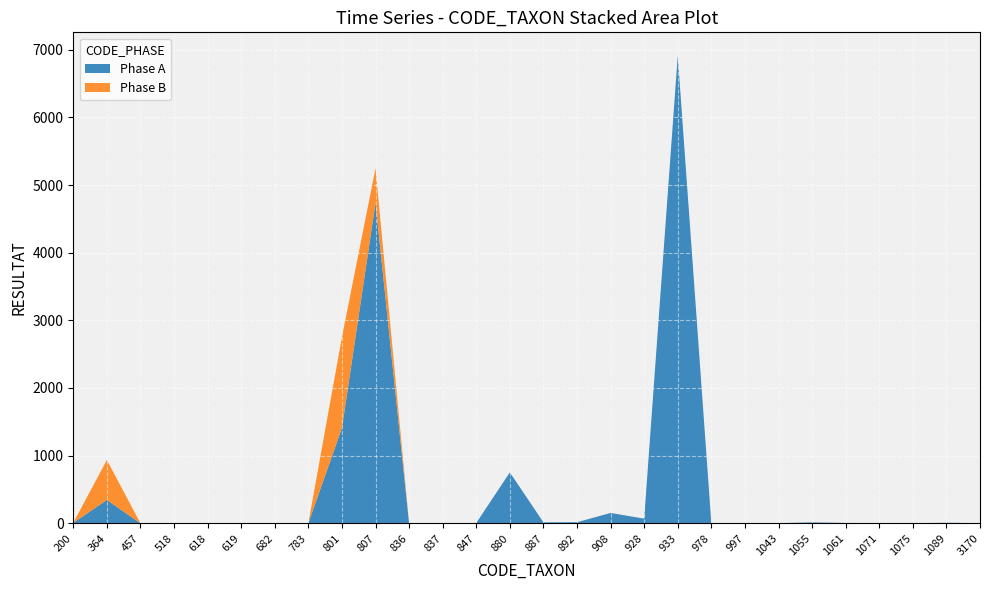

Reading right to left, what are all the values shown in this chart?

Phase A: 1	7	0	3	4	13	1	4	0	6912	68	152	15	13	752	4	1	0	4736	1408	1	0	0	1	1	0	344	6
Phase B: 0	0	0	0	0	0	0	0	0	0	0	0	0	0	0	0	1	0	512	1344	0	0	1	0	0	0	592	0